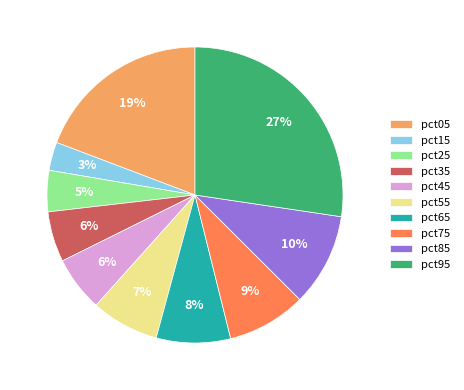

Combined, do pct75 and pct45 account for over 50%?

No